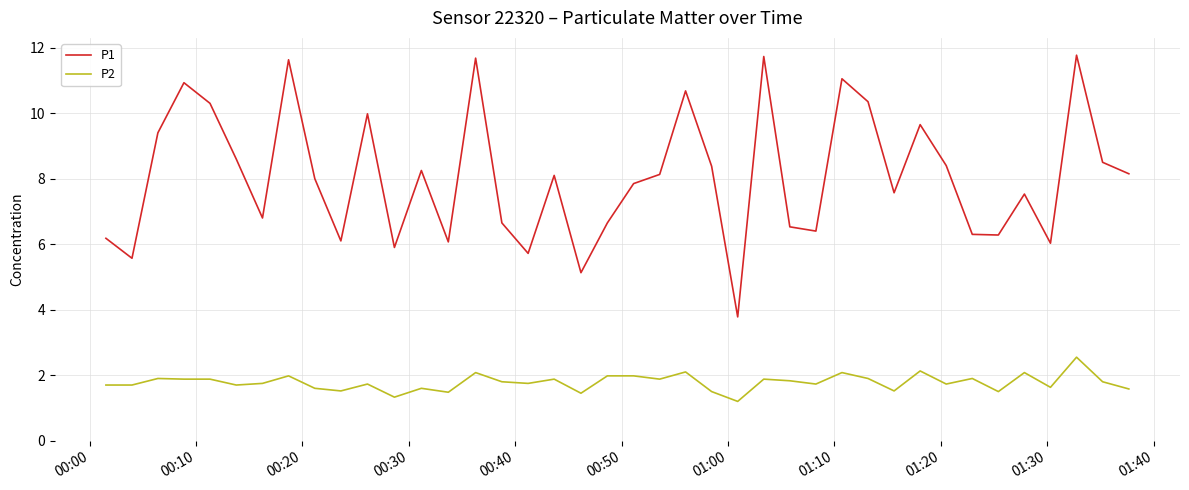

What is the maximum value for P1?

11.8